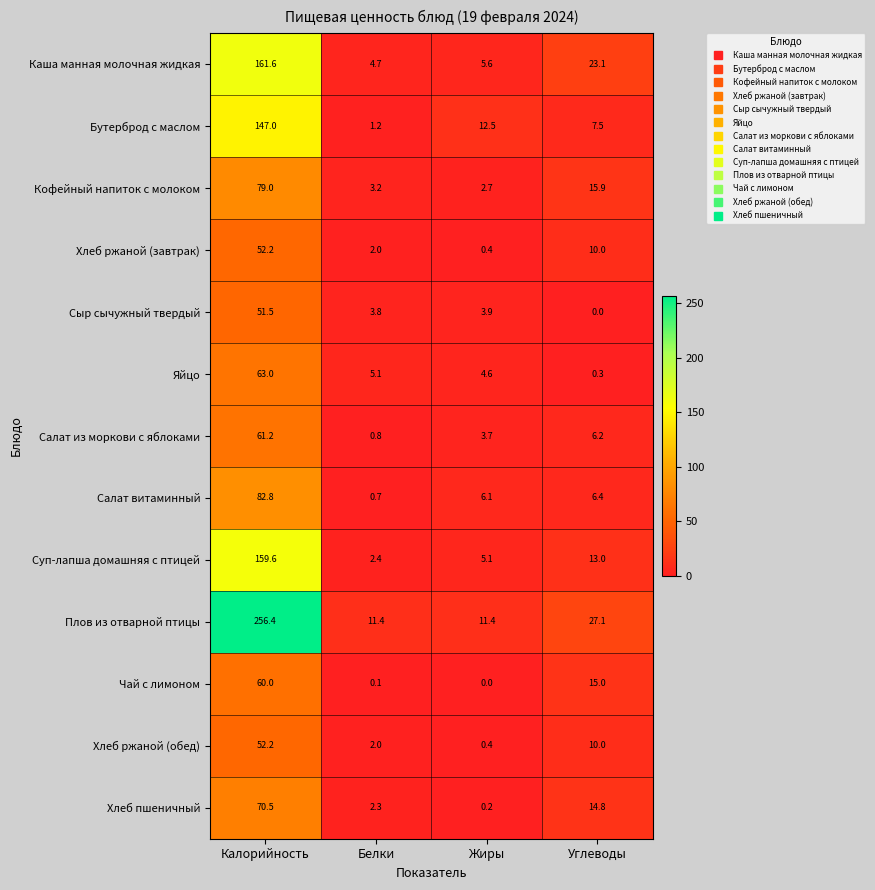

What is the difference between the Яйцо values at Белки and Калорийность?

57.9